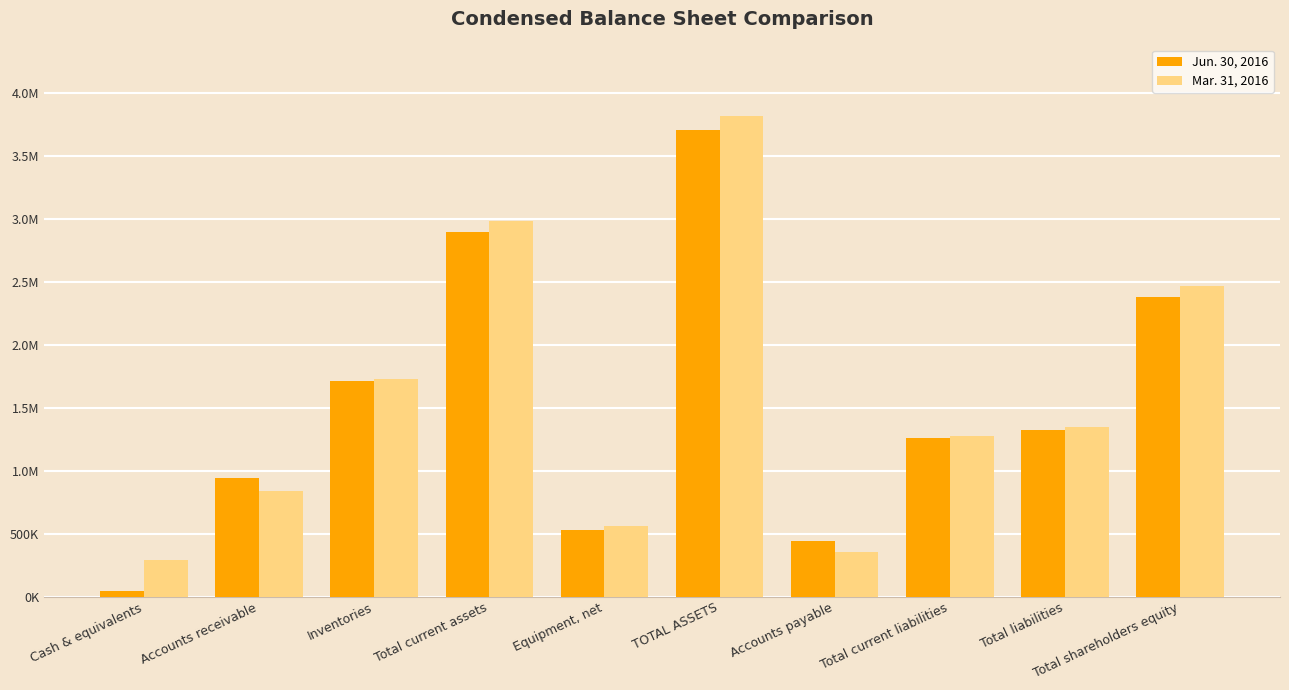

Which has a higher value, TOTAL ASSETS or Accounts receivable?

TOTAL ASSETS